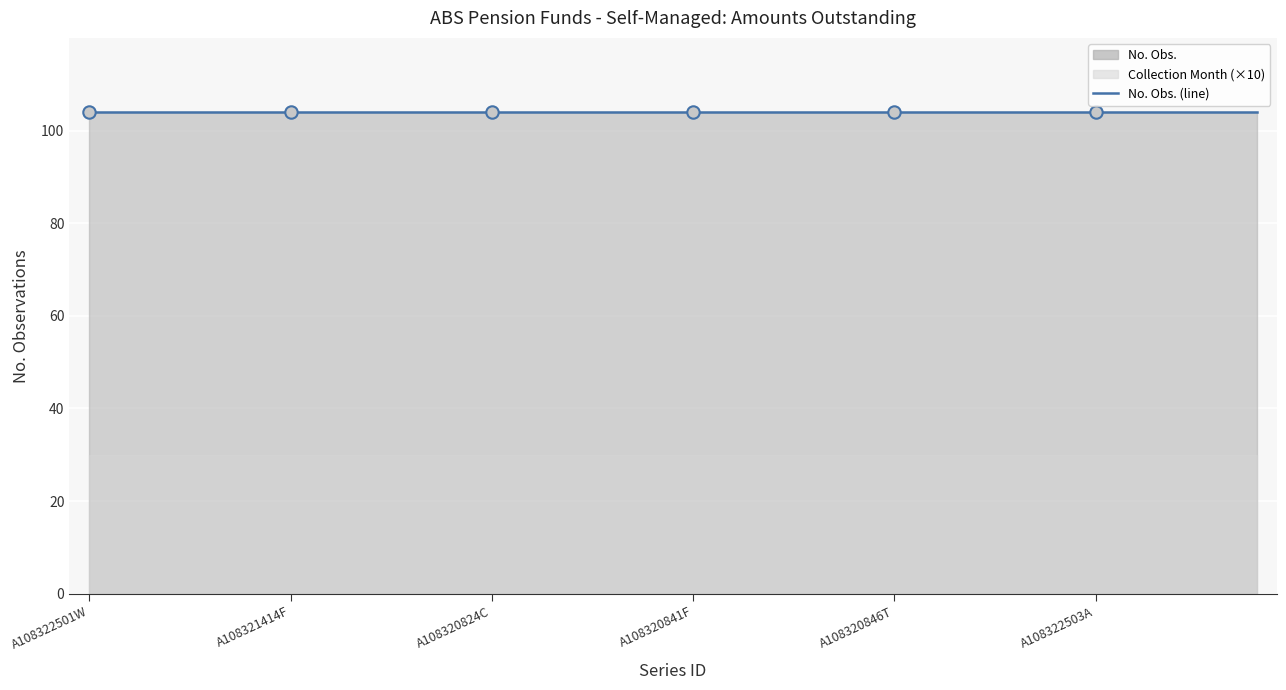

Which series has the largest total across all categories?

No. Obs.